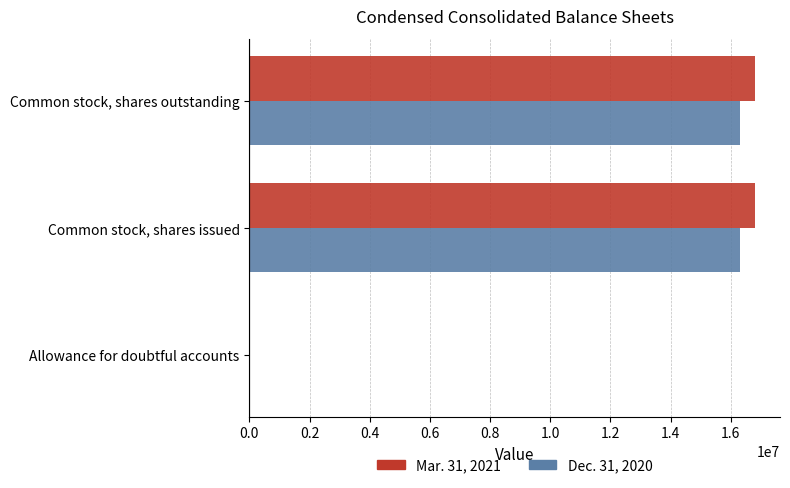

The value of Mar. 31, 2021 at Common stock, shares issued is 22795197. True or false?

False